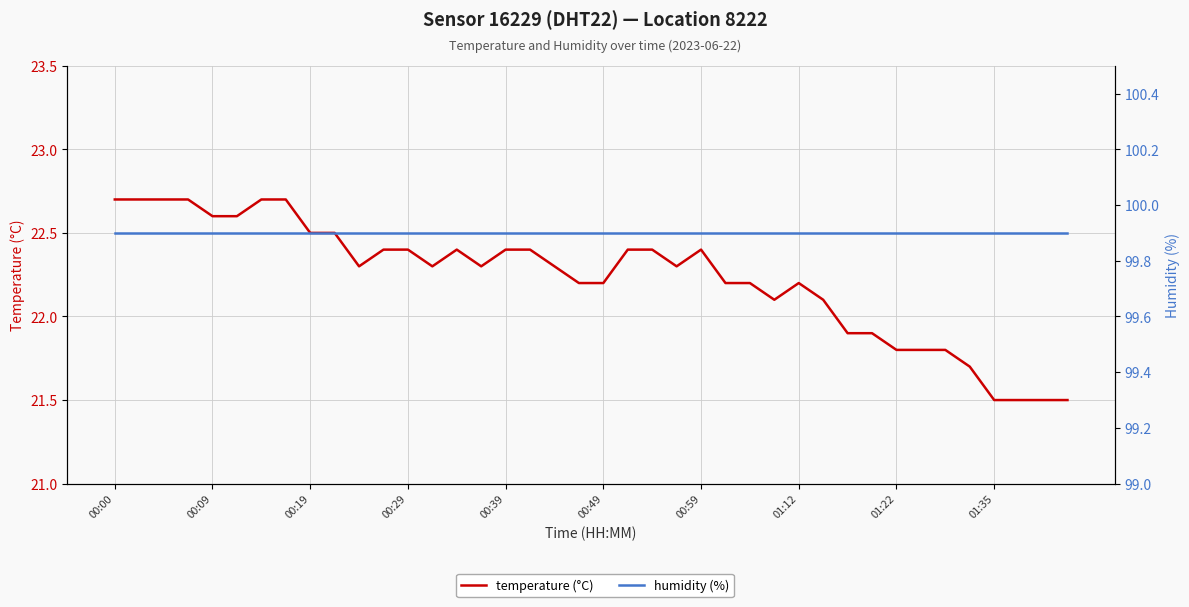

How many values in the temperature (°C) series are below 22?

10